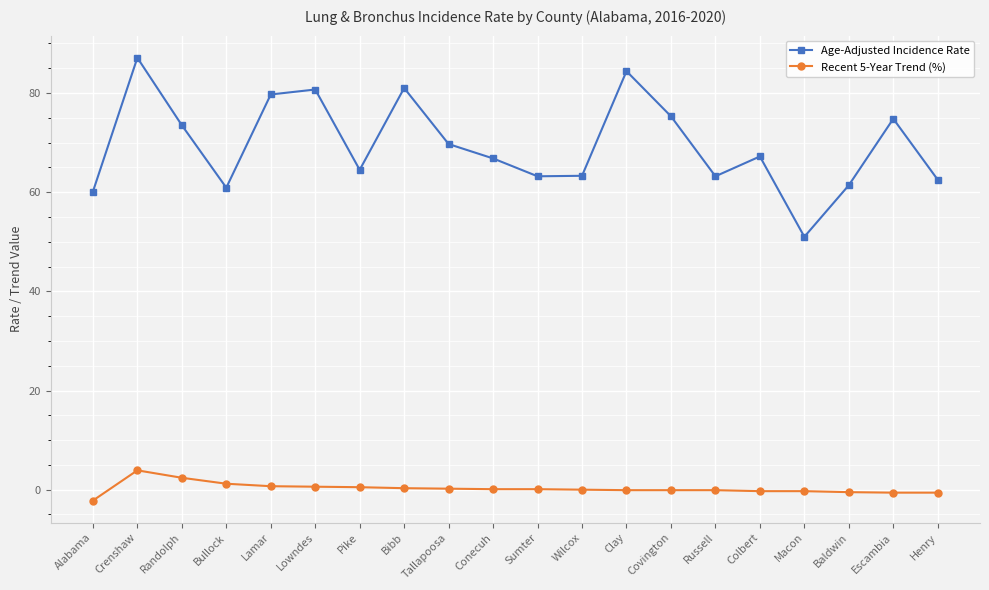

How many interior local valleys does the Age-Adjusted Incidence Rate series have?

5